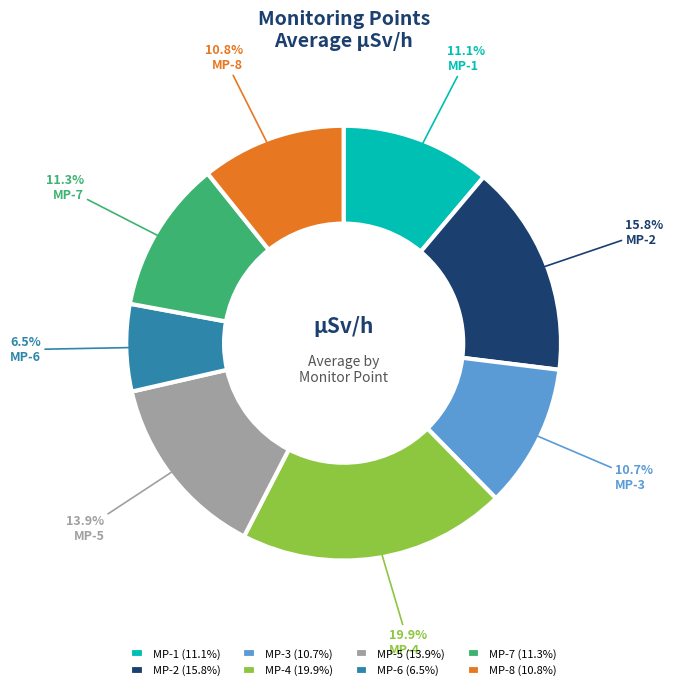

Count the number of slices in the pie.

8